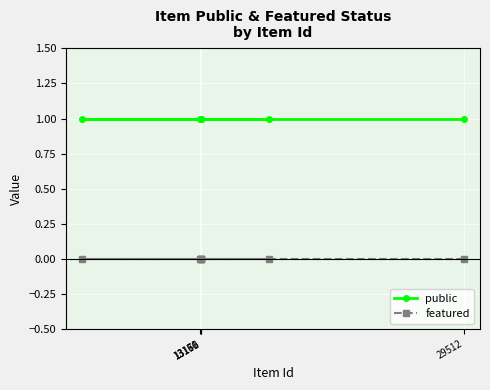

Rank the series by their average value, from lowest to highest.

featured, public